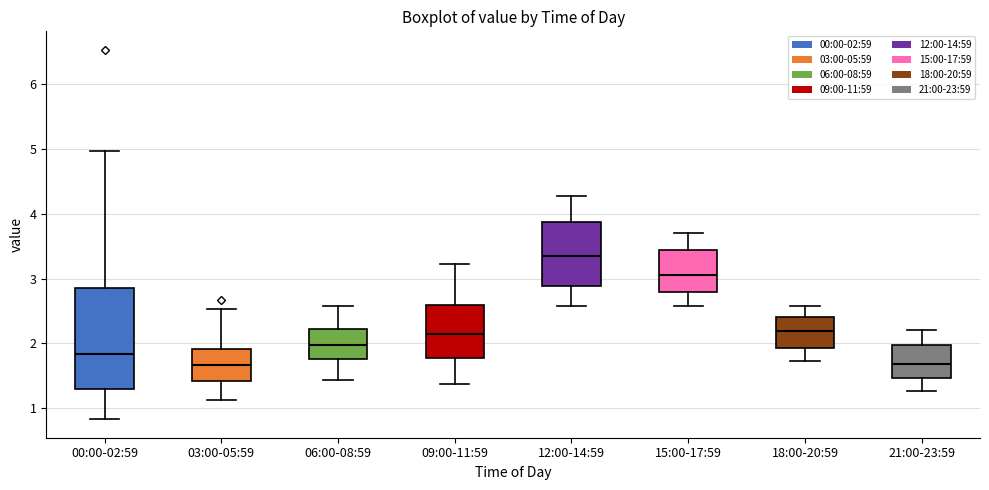

Comparing the boxes themselves (not the whiskers), which one is the tallest?

00:00-02:59